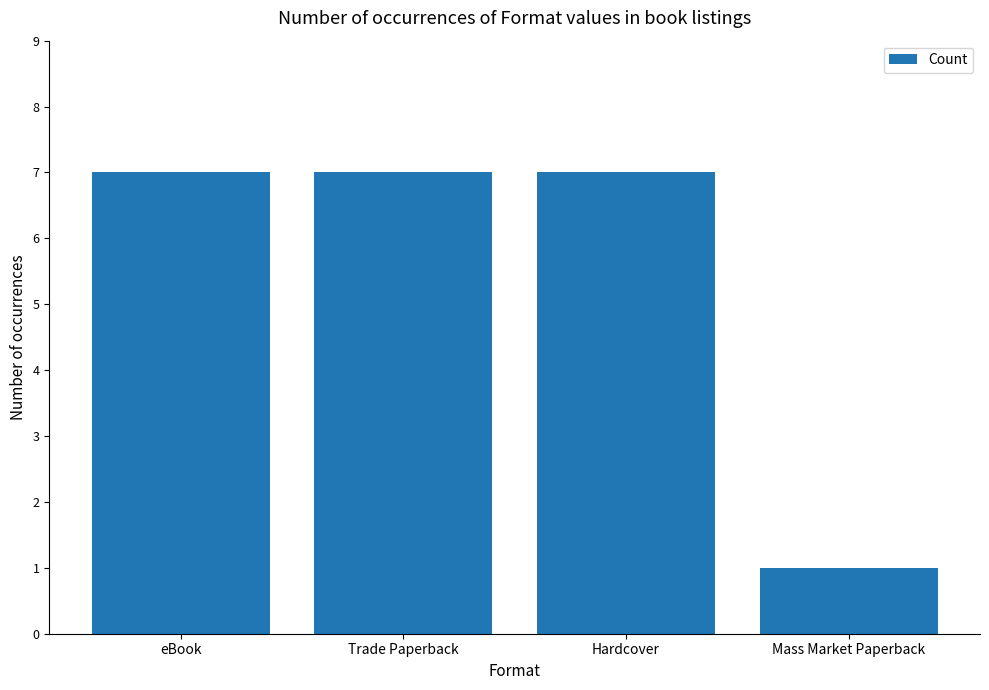

What is the sum of all values?

22